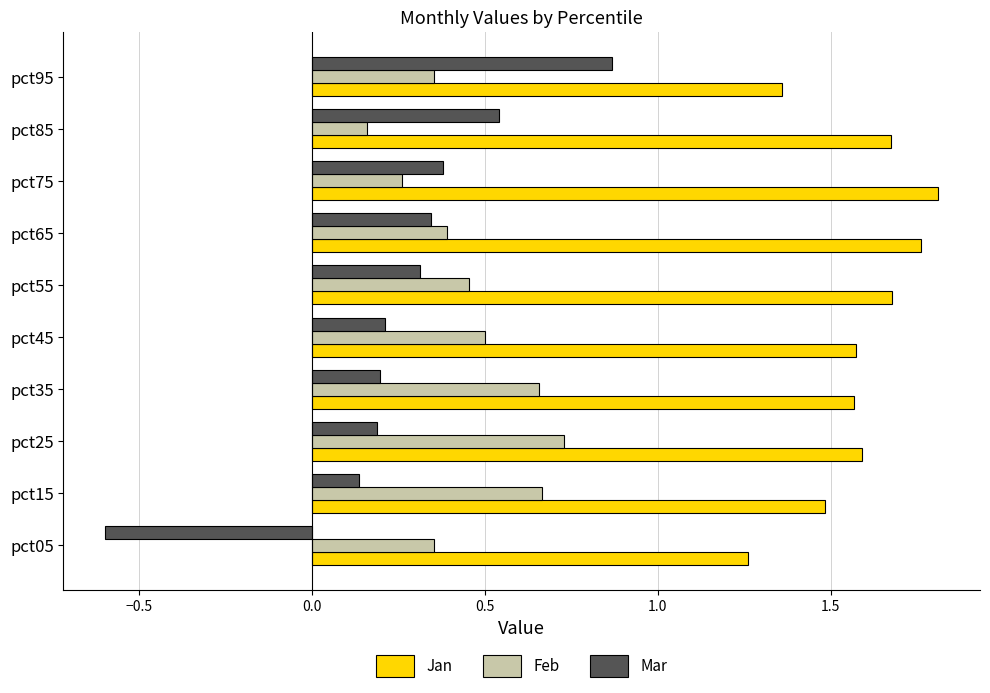

At which category is the sum across all series the highest?

pct95